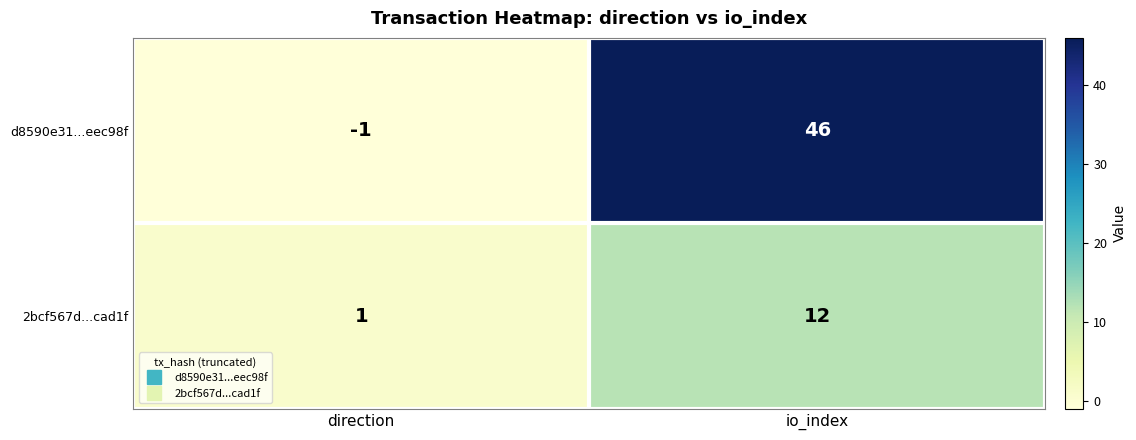

What is the difference between the maximum and minimum values in the 2bcf567d...cad1f series?

11